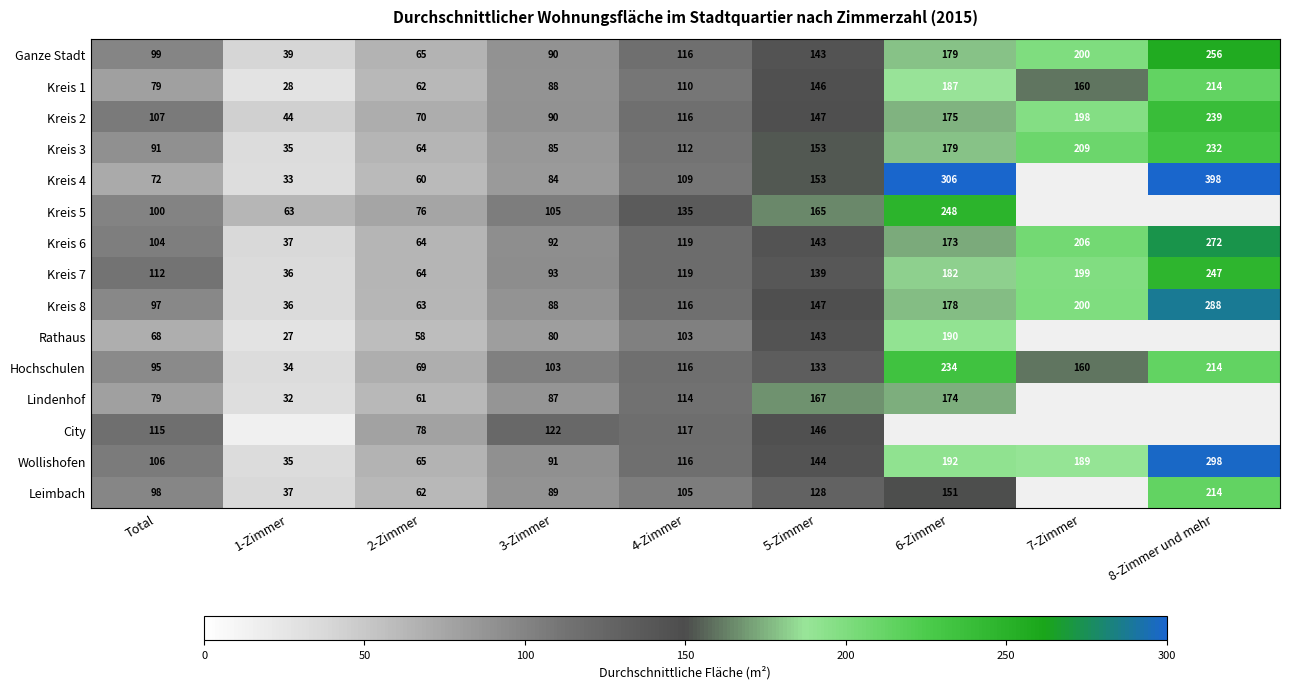

The Kreis 3 series shows 147.3 at Total. True or false?

False